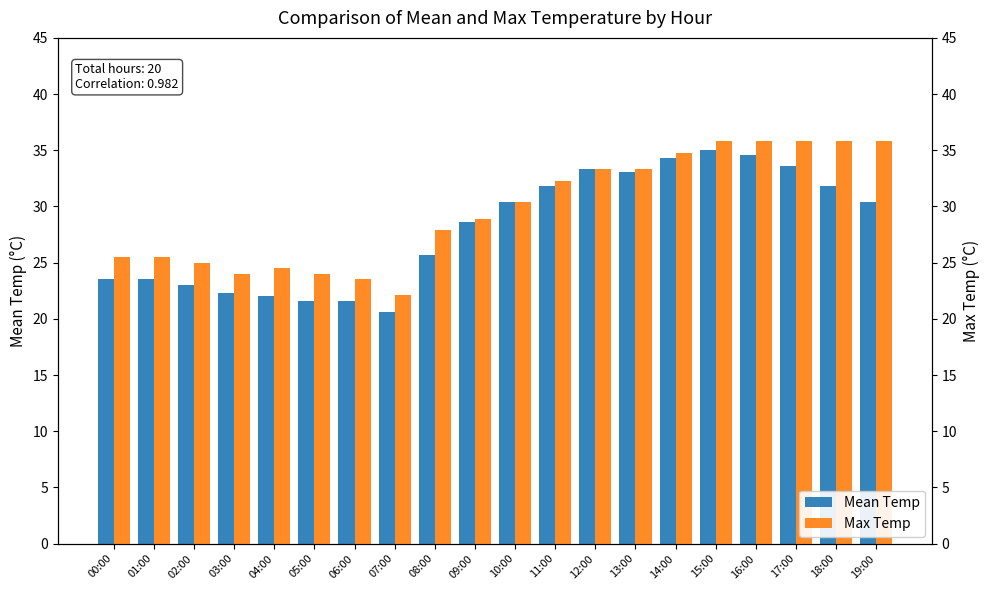

What is the sum of the Max Temp values at 12:00 and 05:00?

57.3